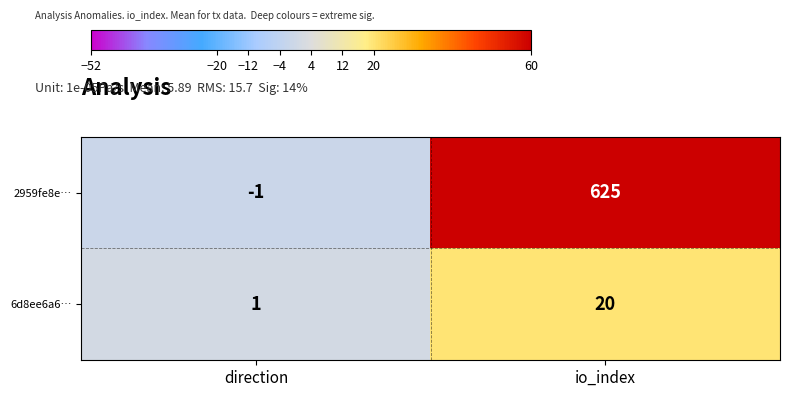

The value of 6d8ee6a6… at io_index is 20. True or false?

True